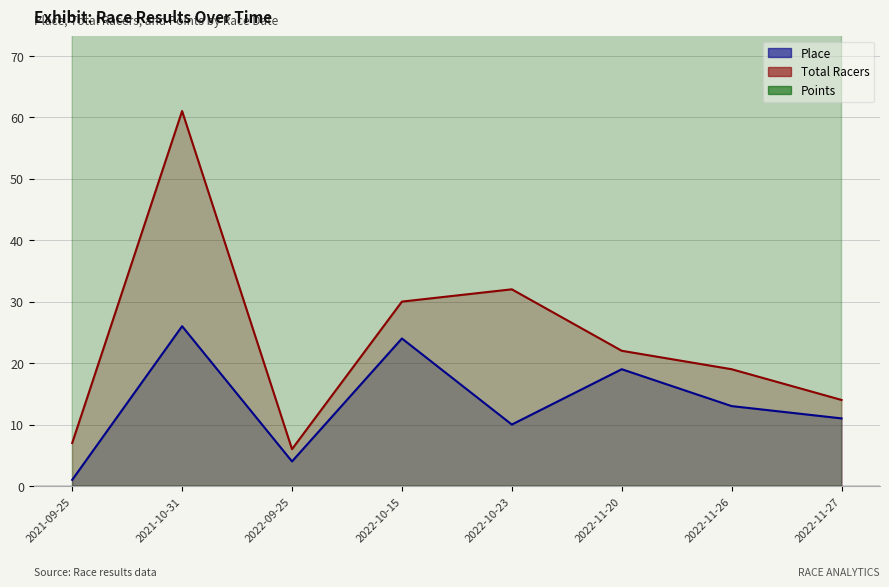

What is the label of the 7th point from the left?

2022-11-26